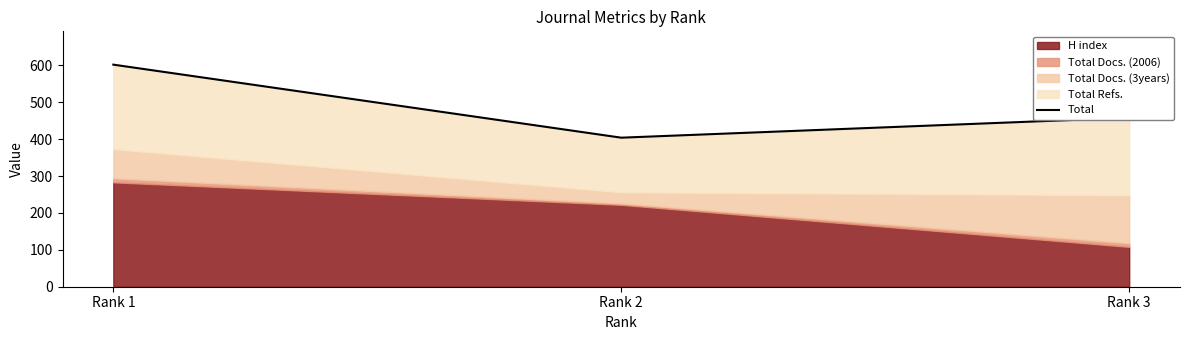

Count the values in the range 404 to 602.

3